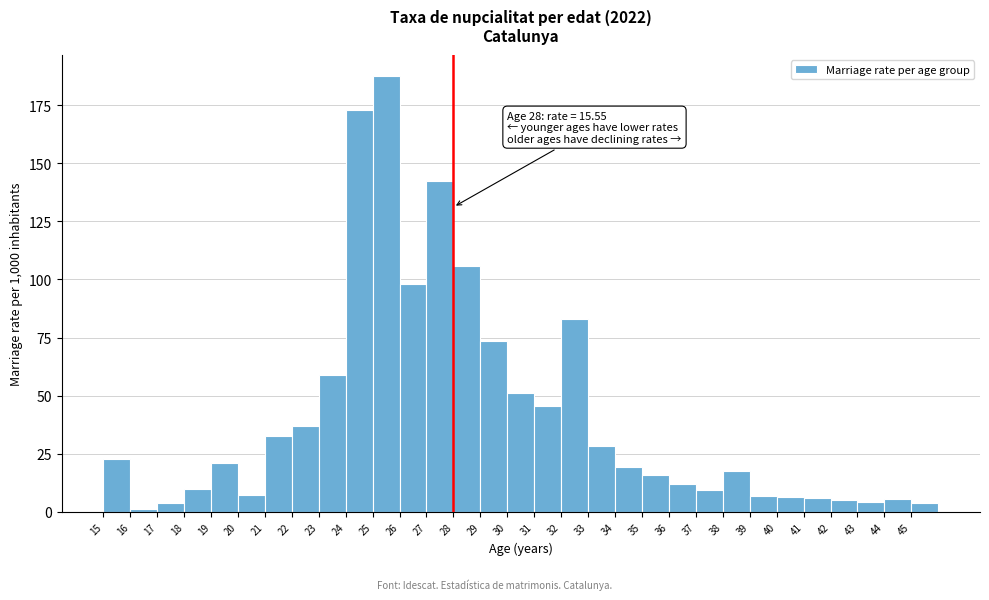

Over which range of the x-axis is the bar tallest?

25 to 26